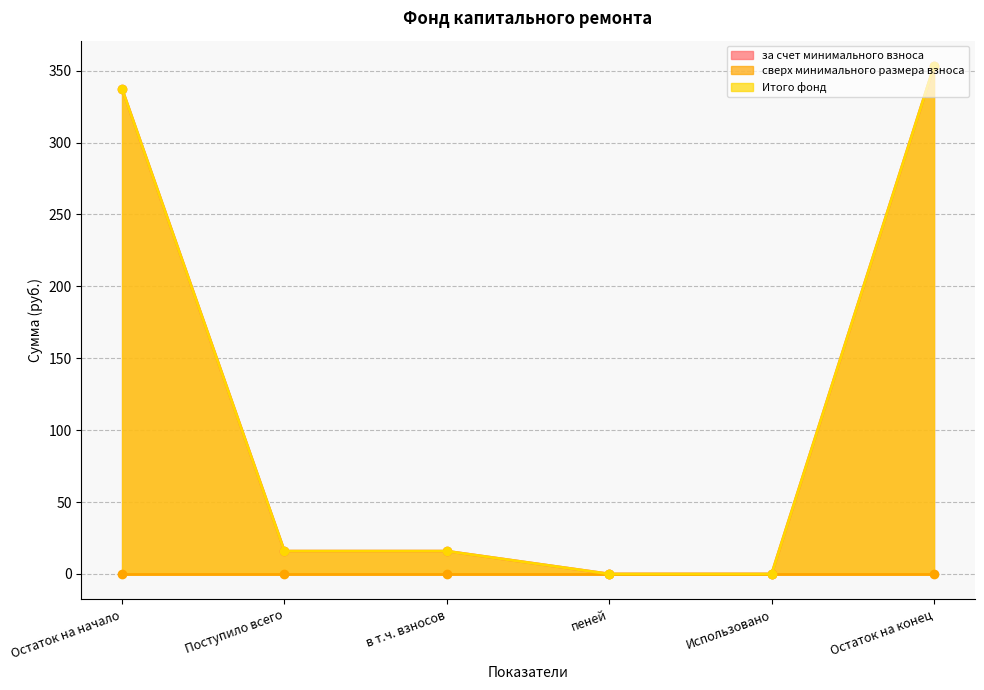

How many values in the за счет минимального взноса series exceed 15?

4